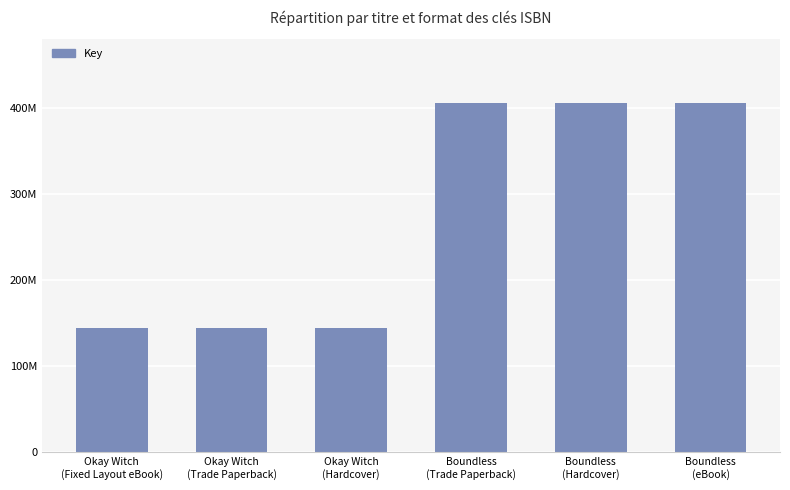

Are the bars grouped side by side (vs. stacked)?

No